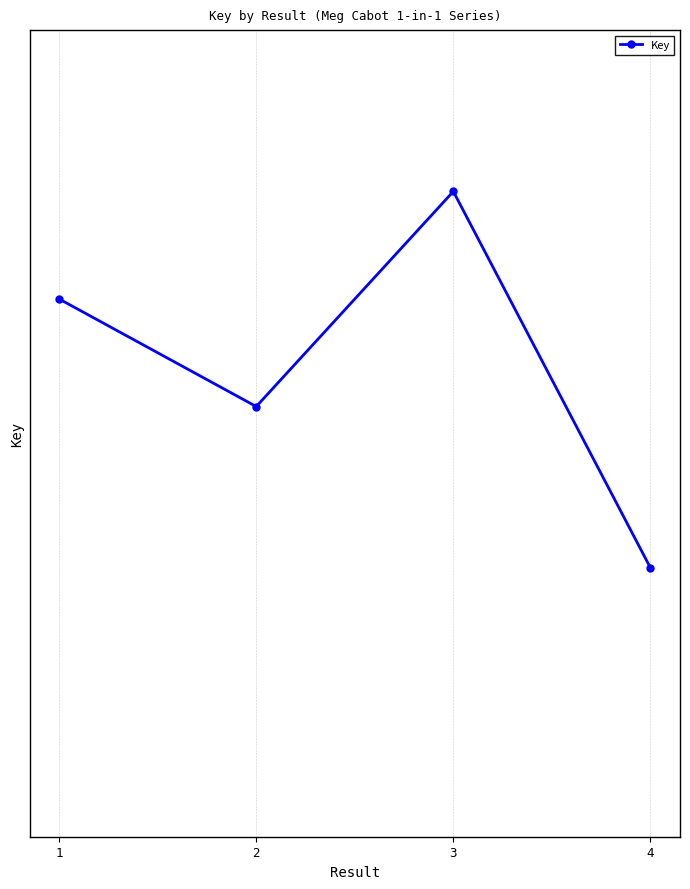

Does the chart have visible grid lines?

Yes